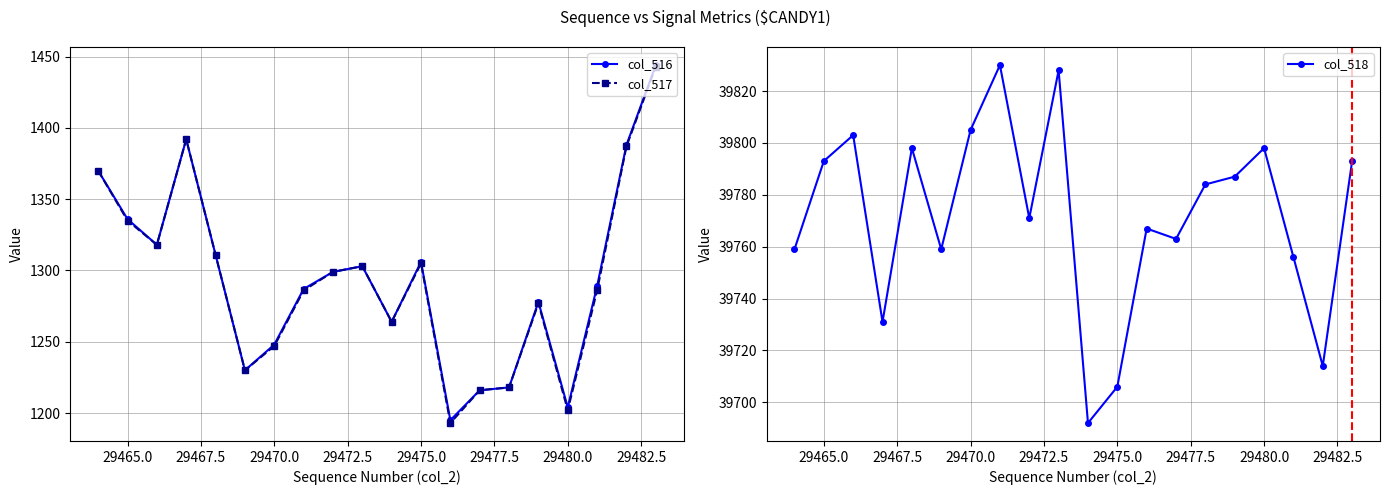

Is it true that col_516 equals 1306 at 29475.0?

True